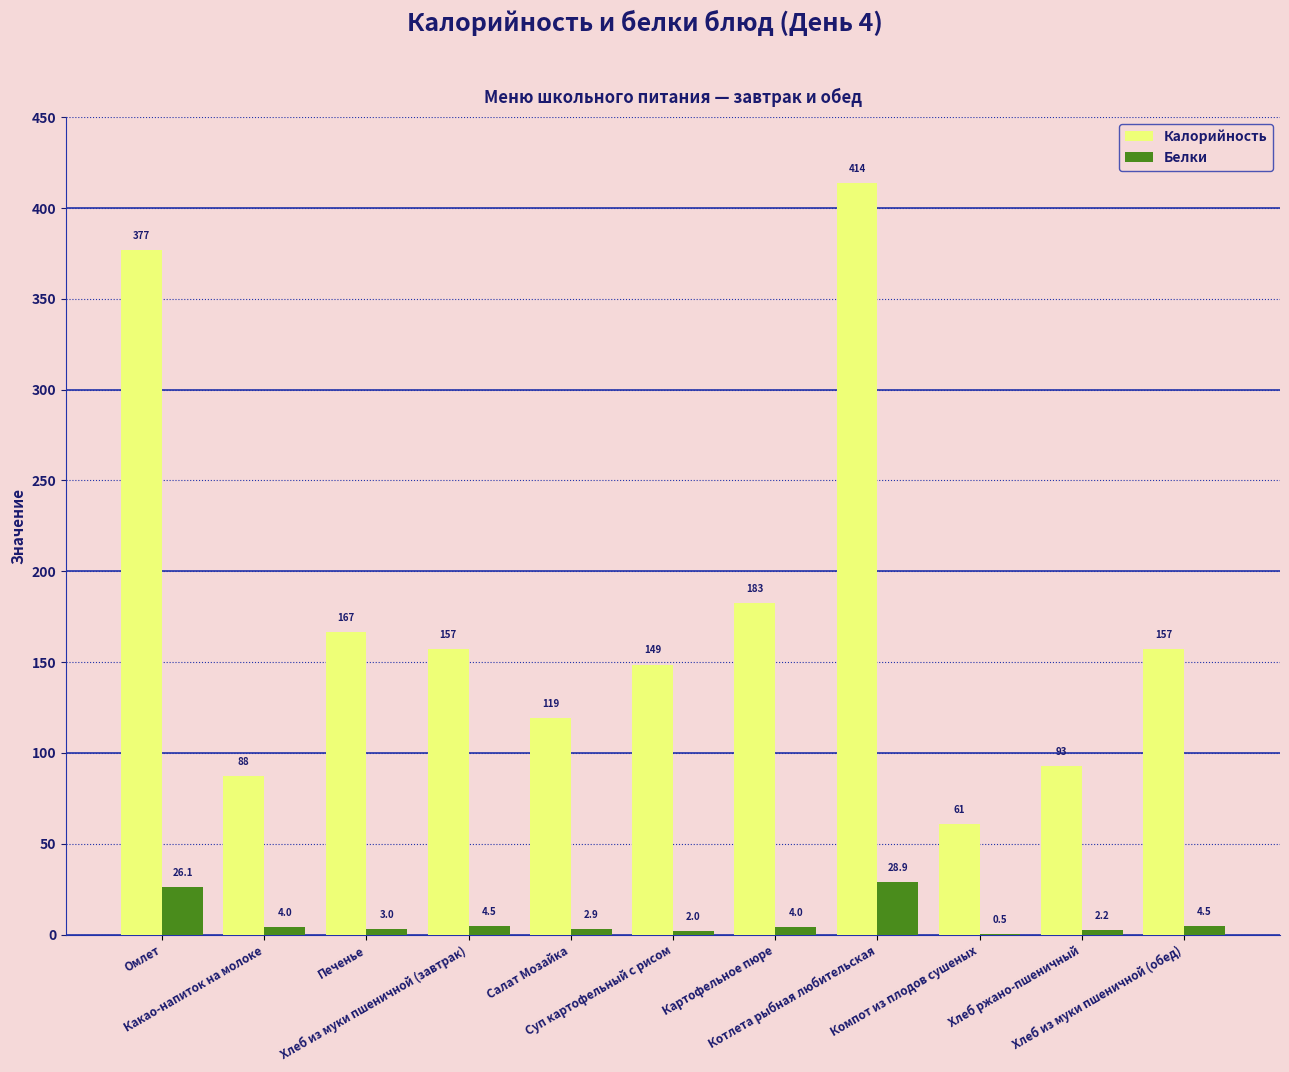

Where is Калорийность nearest to the value 237?

Картофельное пюре